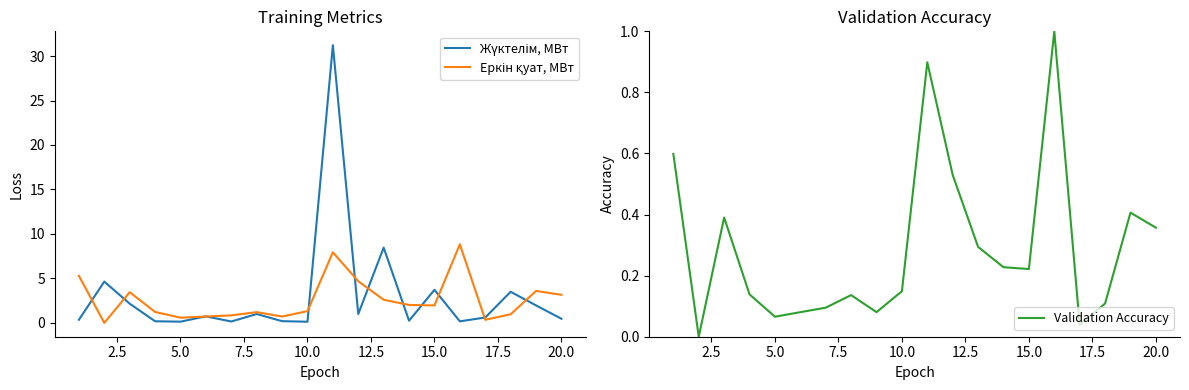

What is the highest value of the Validation Accuracy series?

1.0